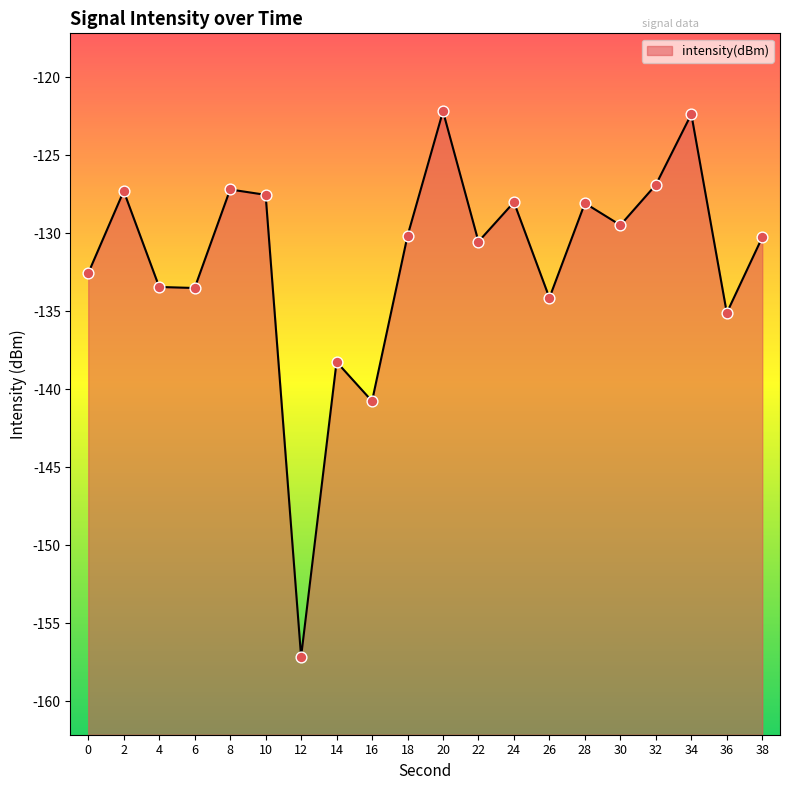

Which has a higher value, 36 or 8?

8